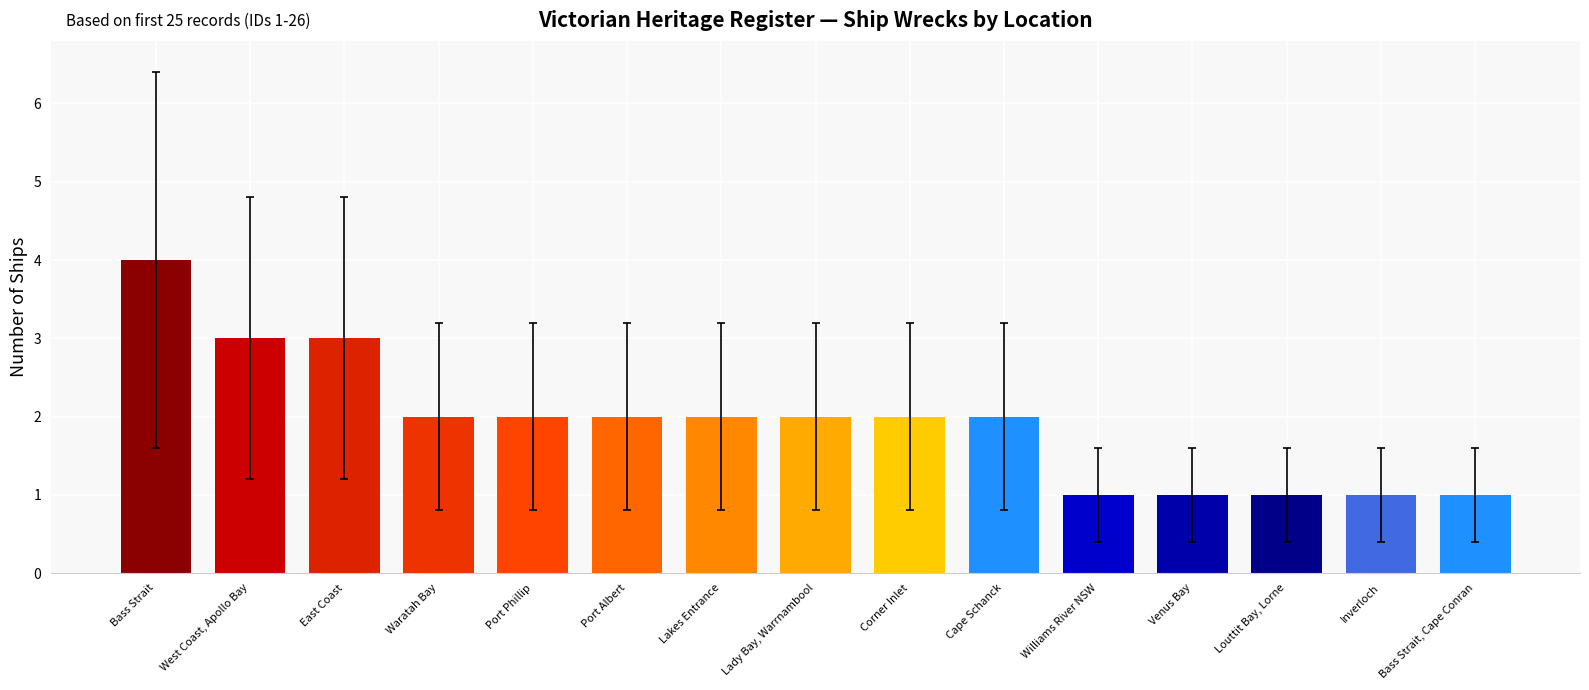

What is the difference between the second highest and minimum values?

2